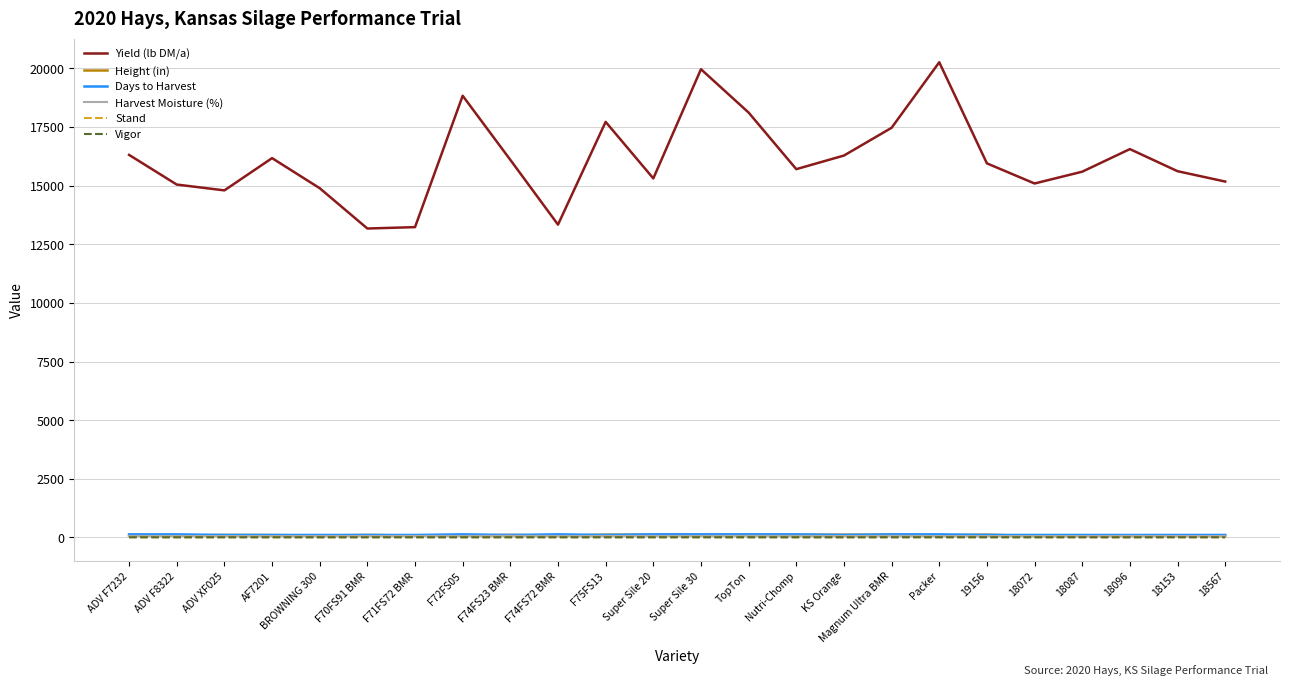

Which series has the widest spread of values?

Yield (lb DM/a)